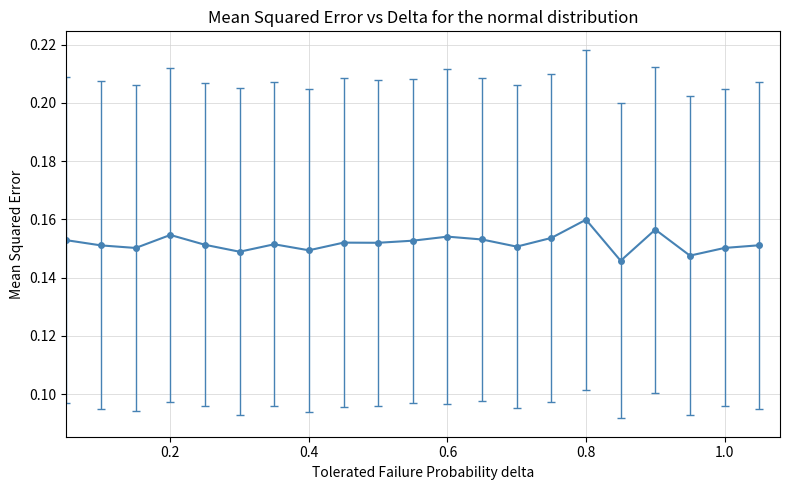

How many values are between 0 and 1?

21